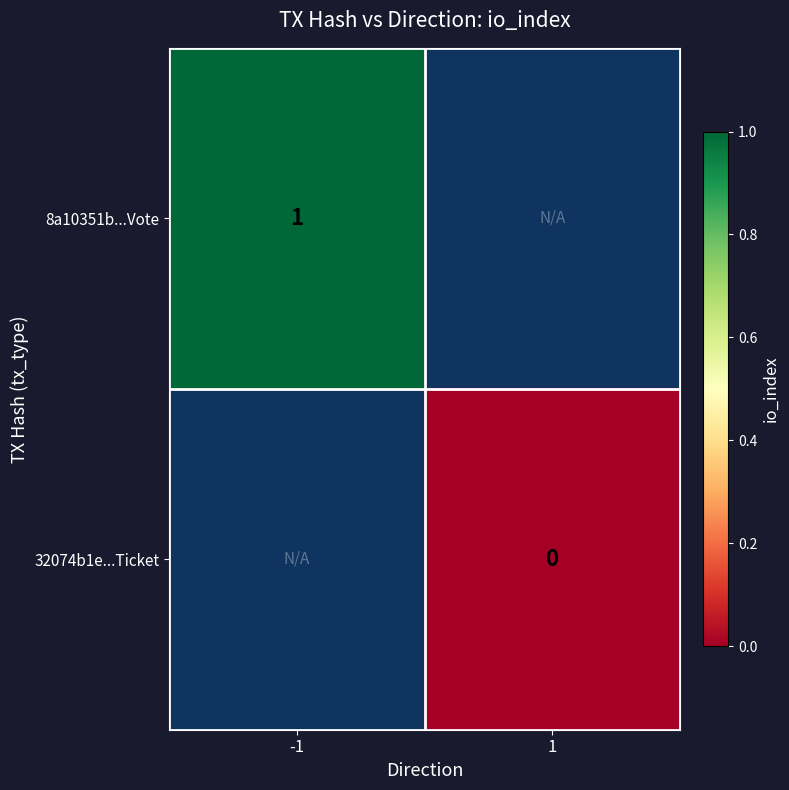

True or false: 8a10351b...Vote has a value of 1 at -1.

True